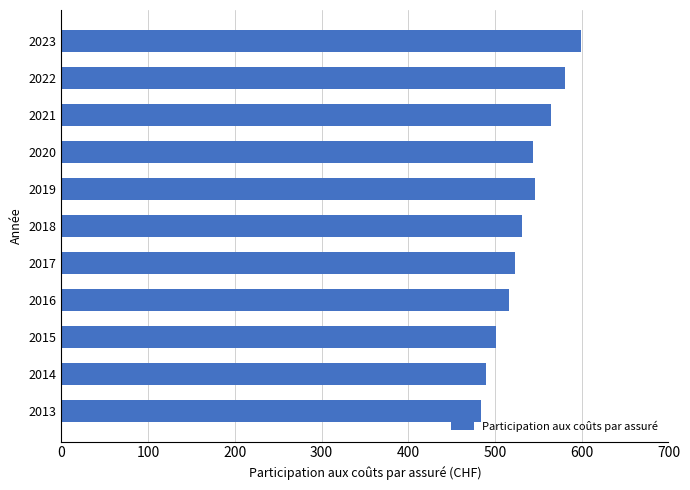

Where is the data nearest to the value 541?

2020